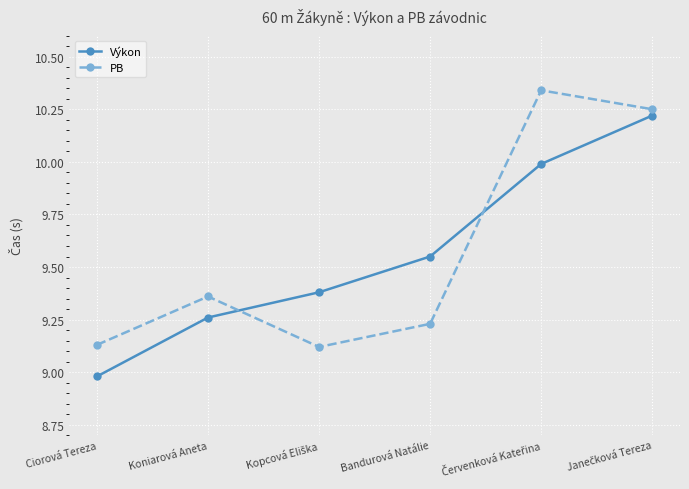

How many lines are shown in the chart?

2